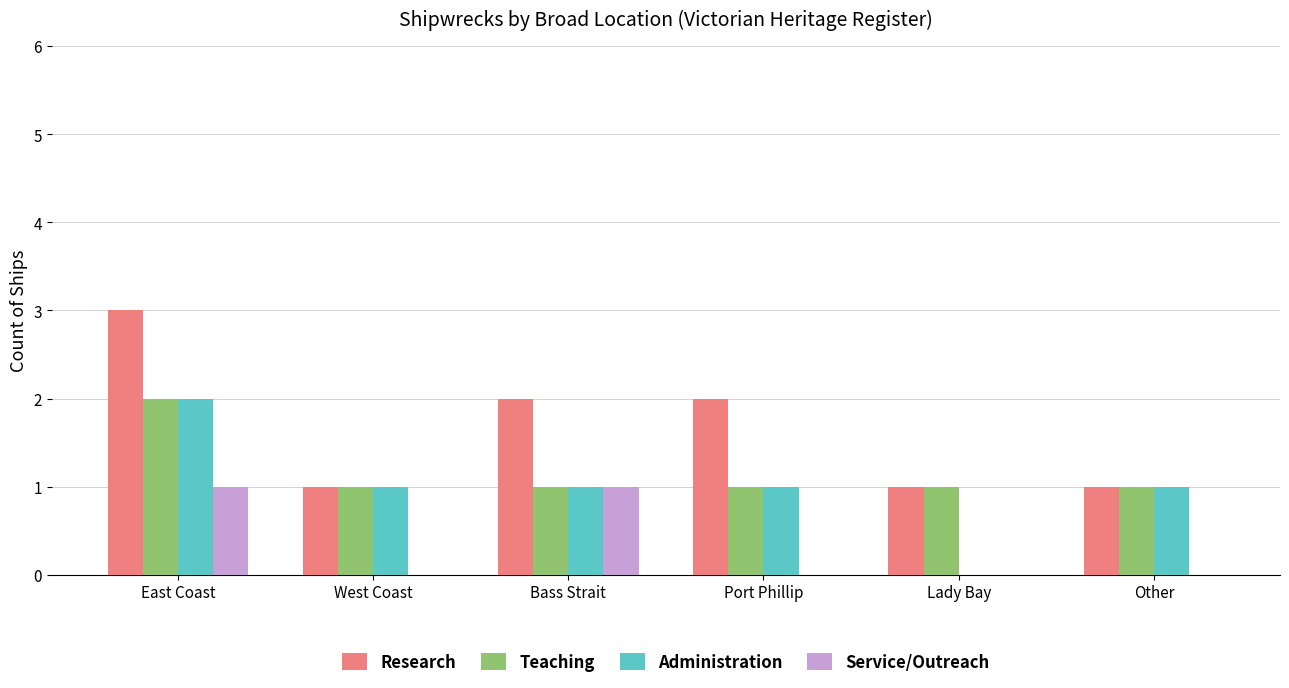

Which series has the largest total across all categories?

Research